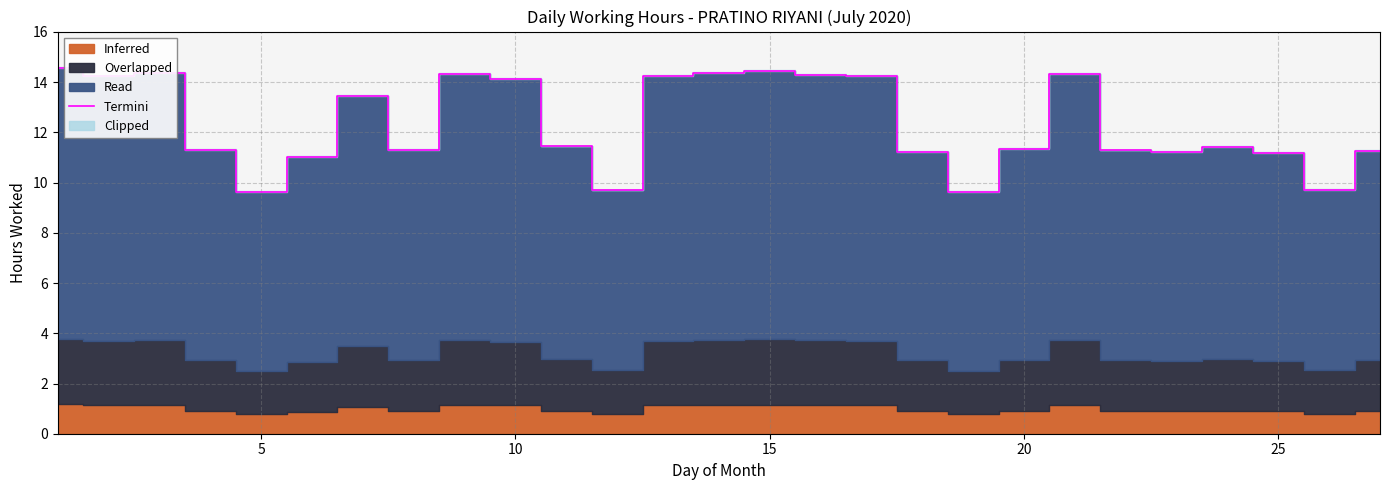

What is the maximum value shown in the chart?

14.6